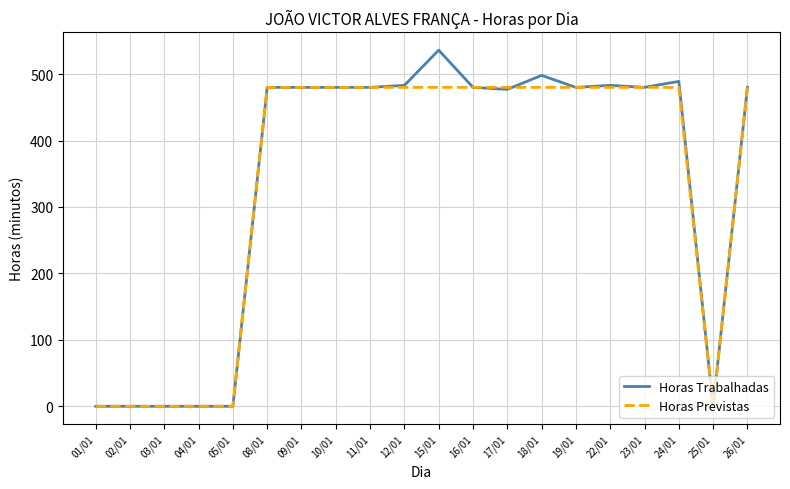

Which series has the widest spread of values?

Horas Trabalhadas